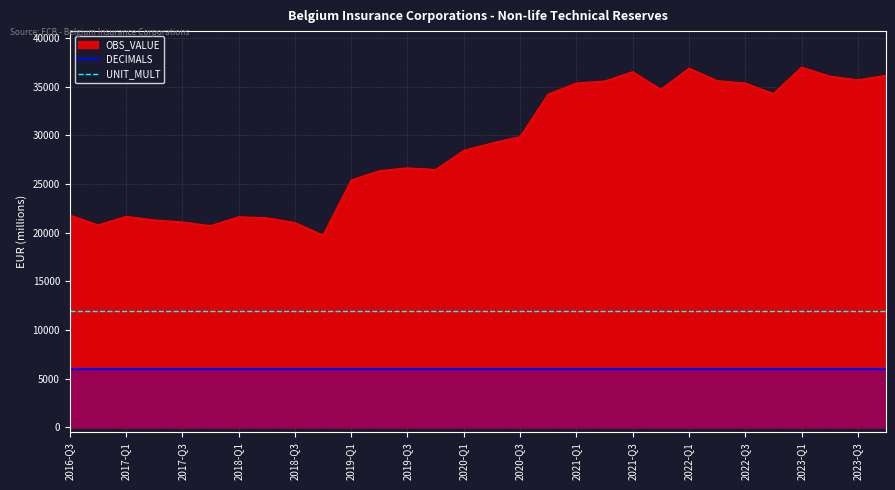

What is the minimum value shown in the chart?

6000